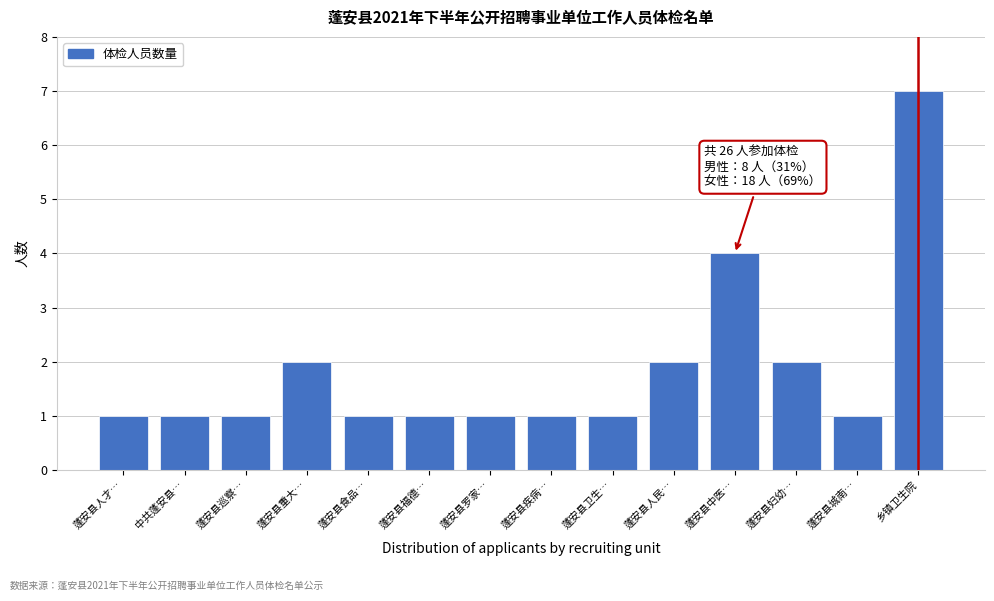

Reading left to right, extract all data points from this chart.

1	1	1	2	1	1	1	1	1	2	4	2	1	7